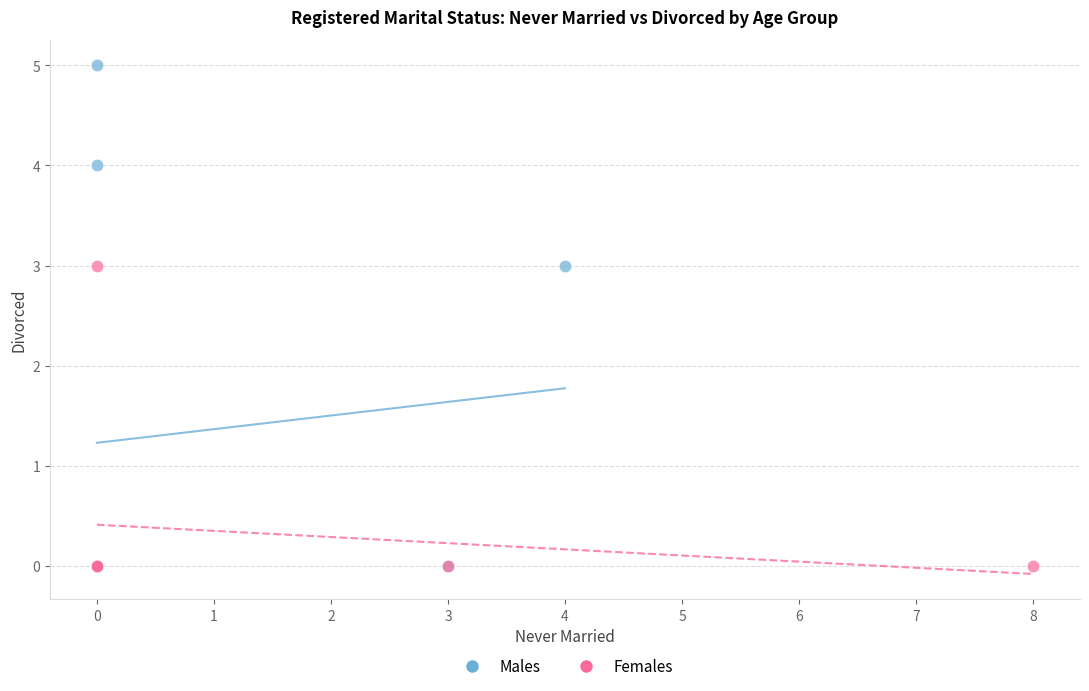

Which series reaches the maximum Y coordinate?

Males